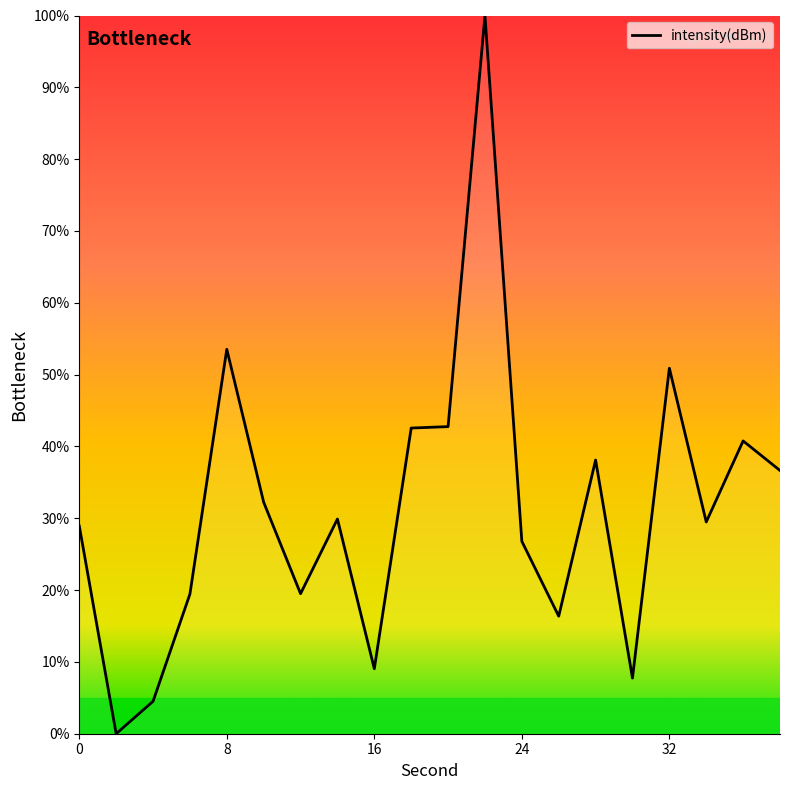

What is the difference between the maximum and minimum values?

100.0